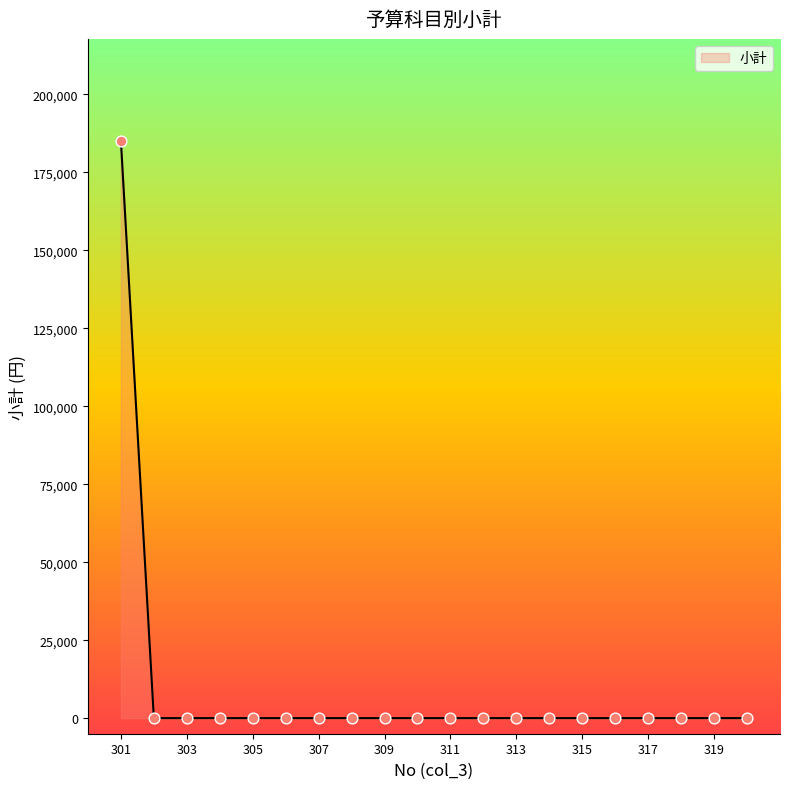

What is the maximum value shown in the chart?

185000